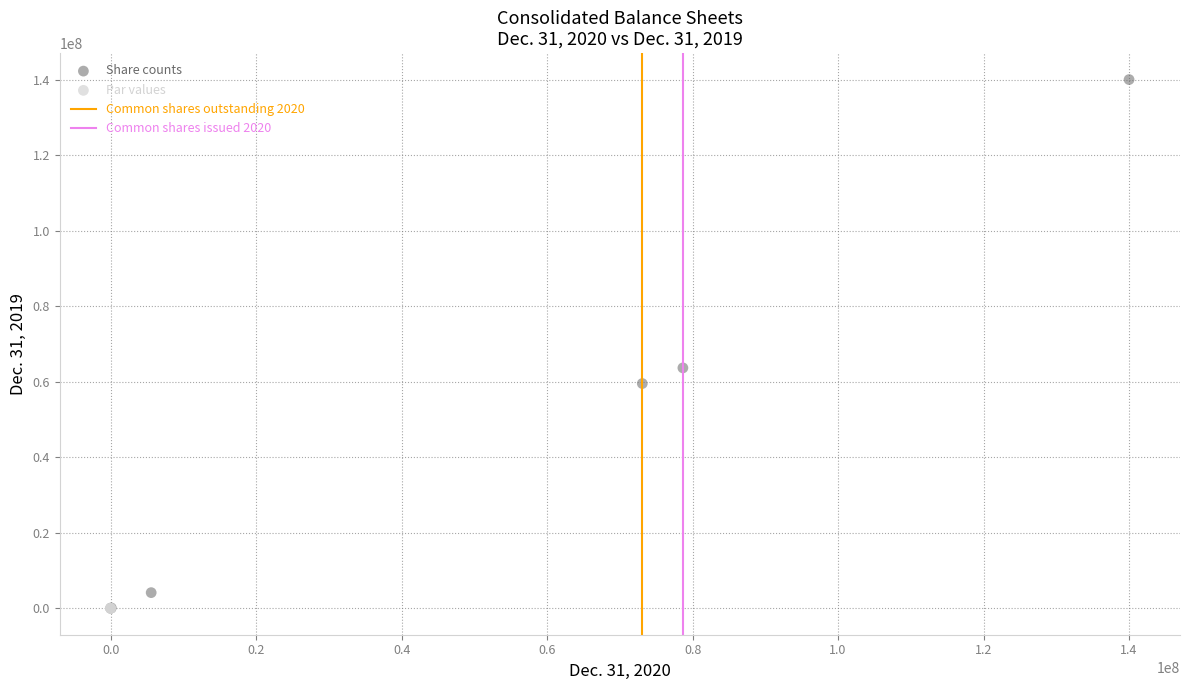

Which series has the widest spread of Y values?

Share counts